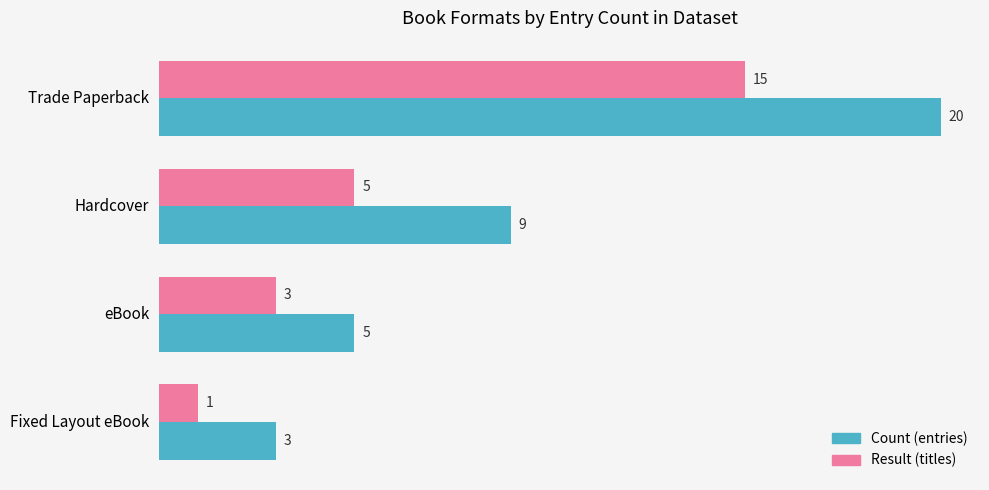

The Result (titles) series shows 3 at eBook. True or false?

True